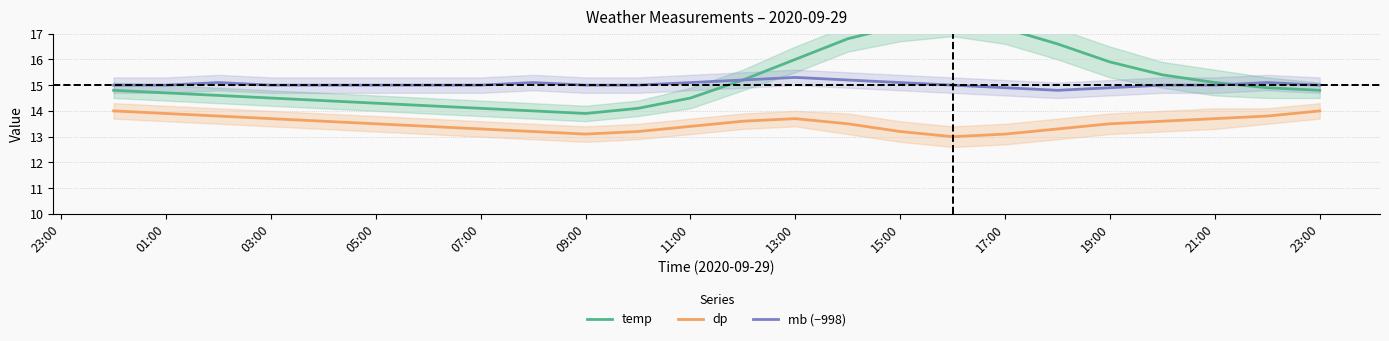

Is it true that dp equals 6.2 at 23:00?

False